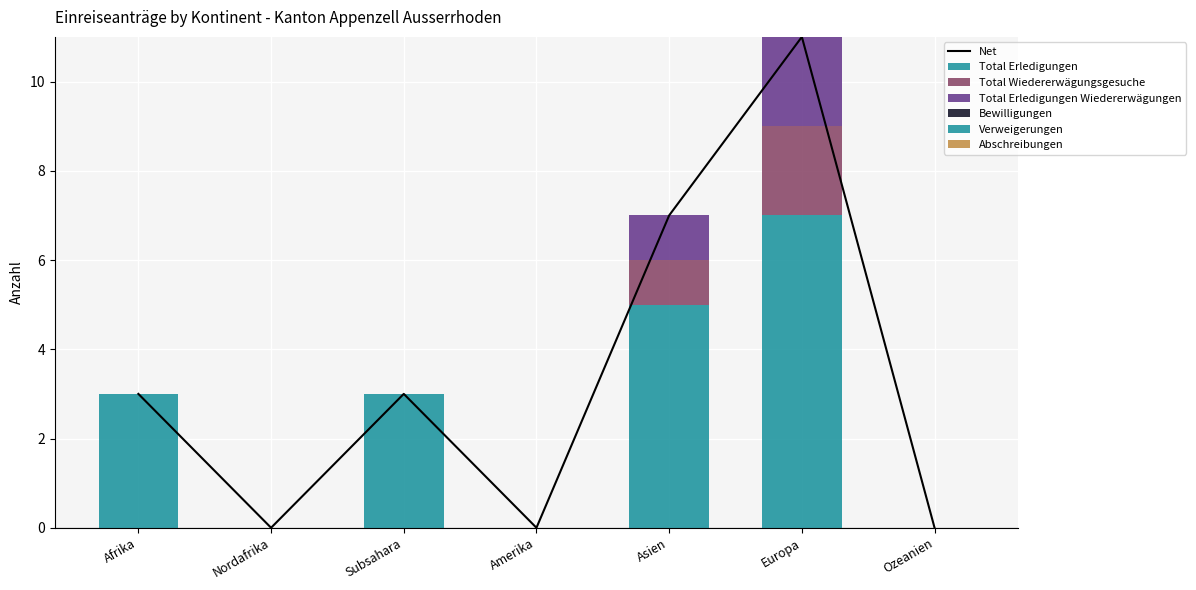

How many positive values does the Total Wiedererwägungsgesuche series have?

2